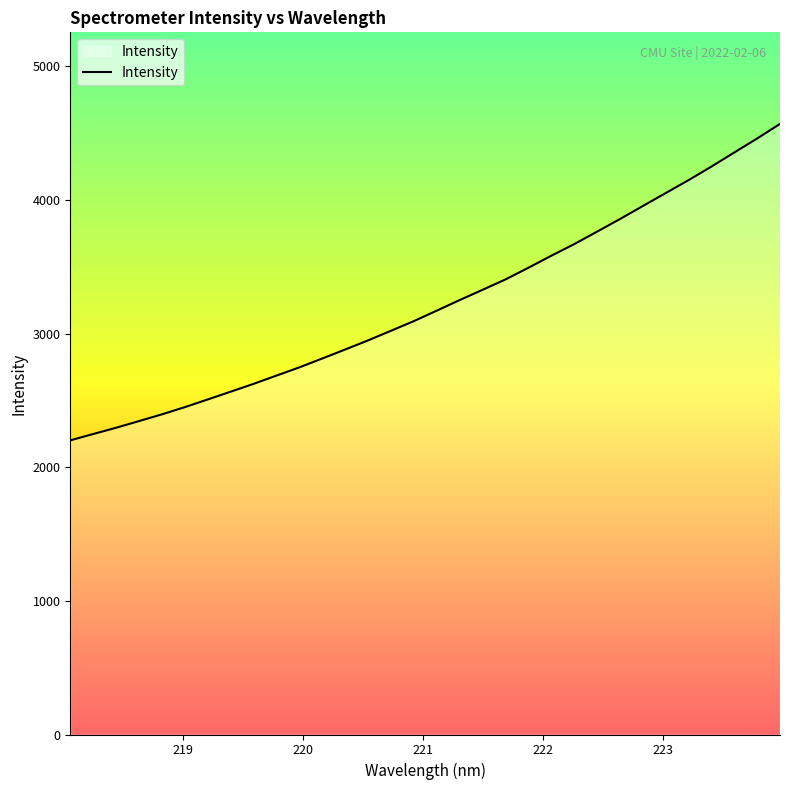

How many series are shown in this chart?

1